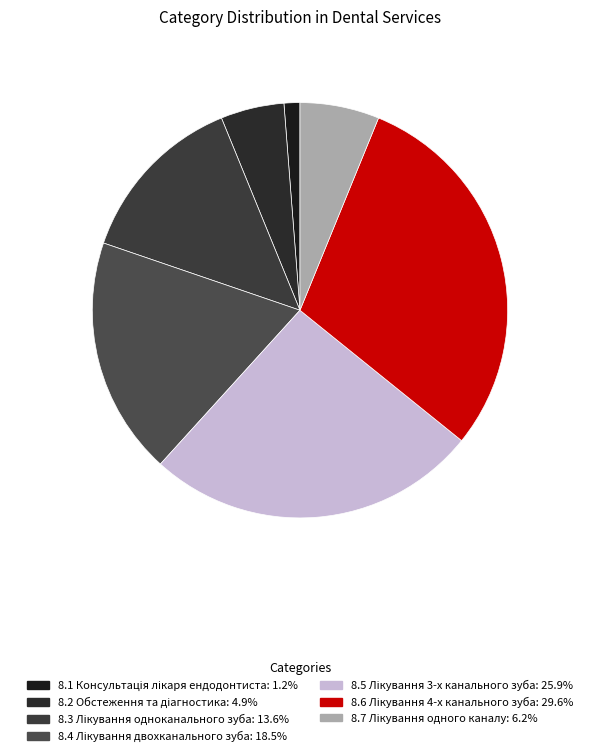

To the nearest percent, what is the difference between the 8.5 Лікування 3-х канального зуба and 8.7 Лікування одного каналу slice percentages?

20%